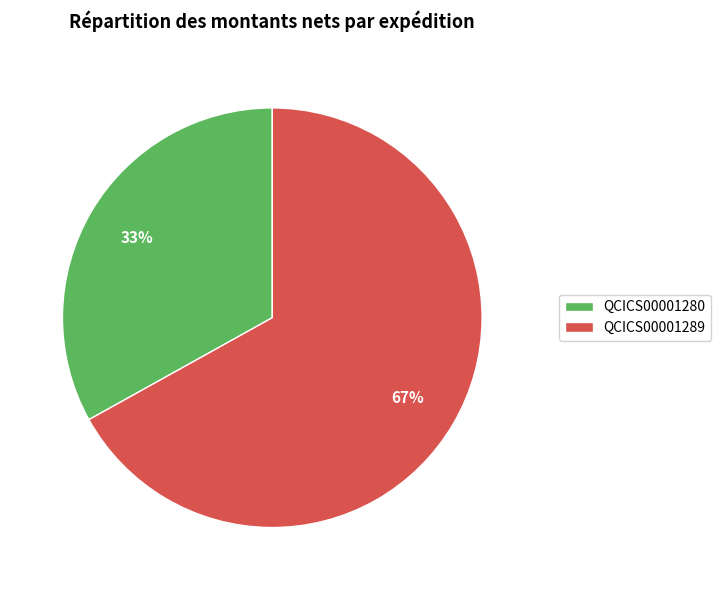

What is the smallest slice in the pie chart?

QCICS00001280